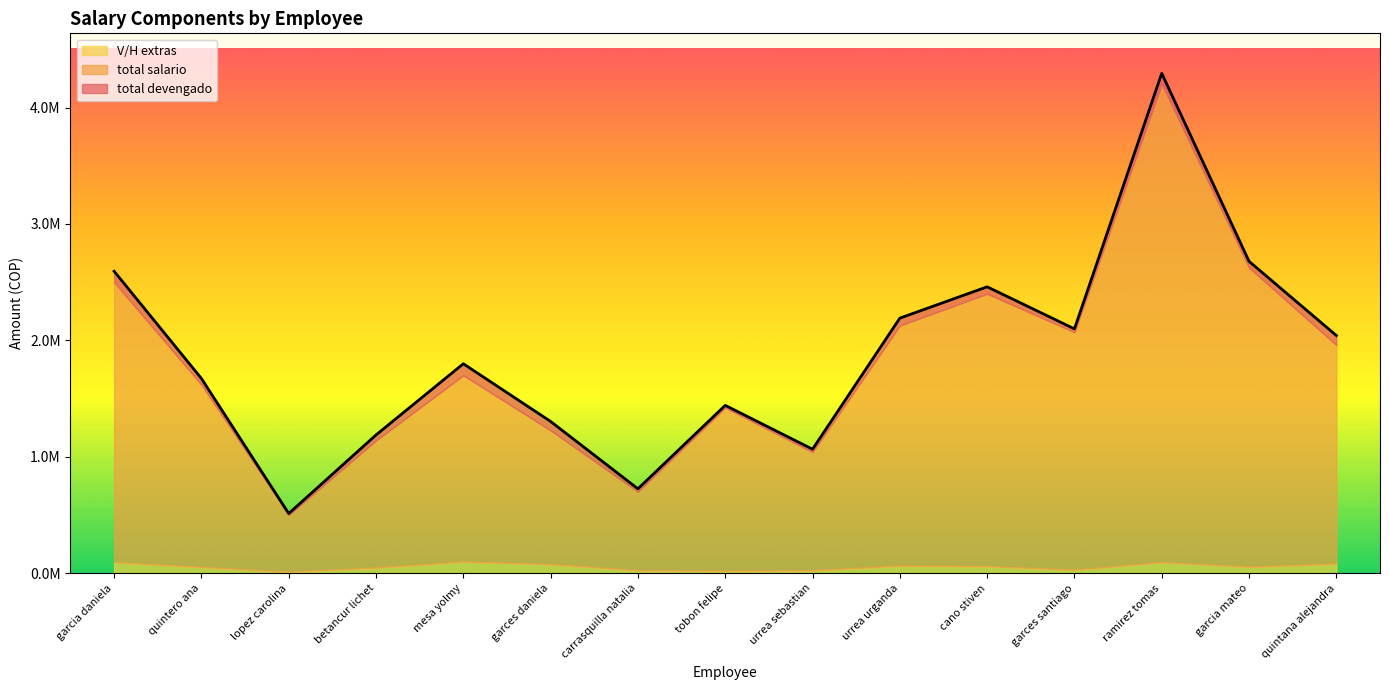

At which category is the sum across all series the highest?

ramirez tomas